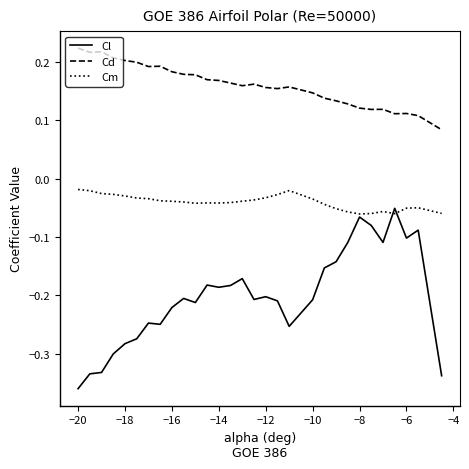

True or false: Cm and Cd intersect in this chart.

False